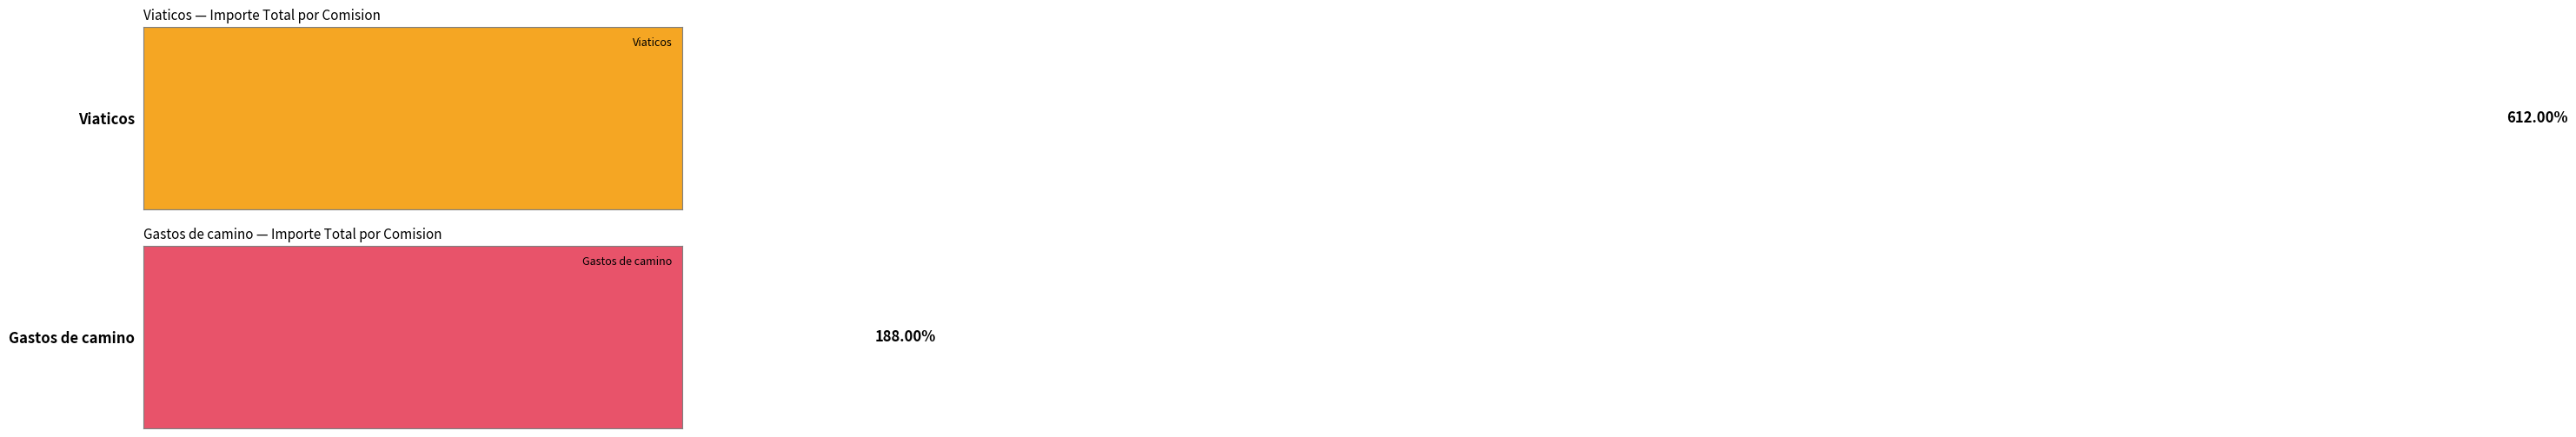

Between 329 and 331, which series saw the biggest shift?

Viaticos